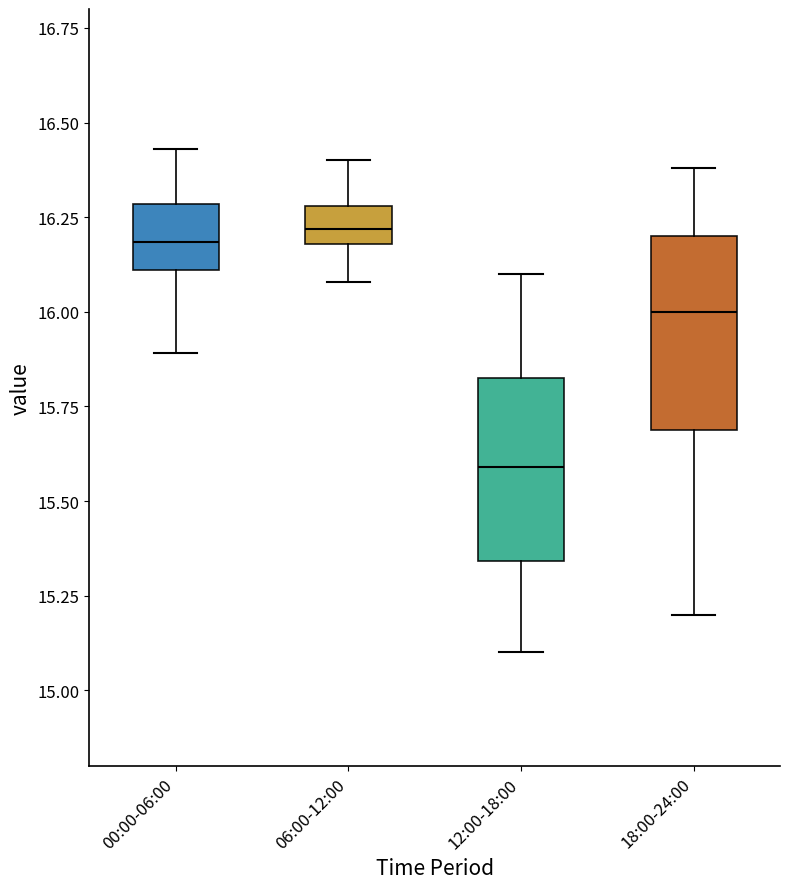

Where does the upper whisker of the box for 12:00-18:00 end on the y-axis? The values are not printed on the chart, so give them approximately, as read against the axis.

16.10